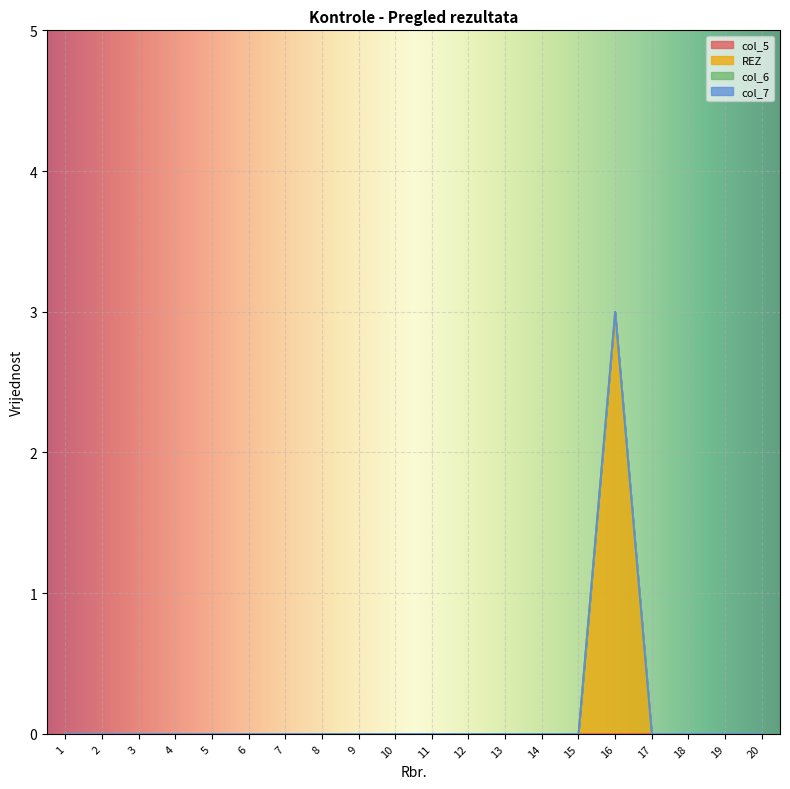

True or false: col_5 and REZ cross at least once.

False